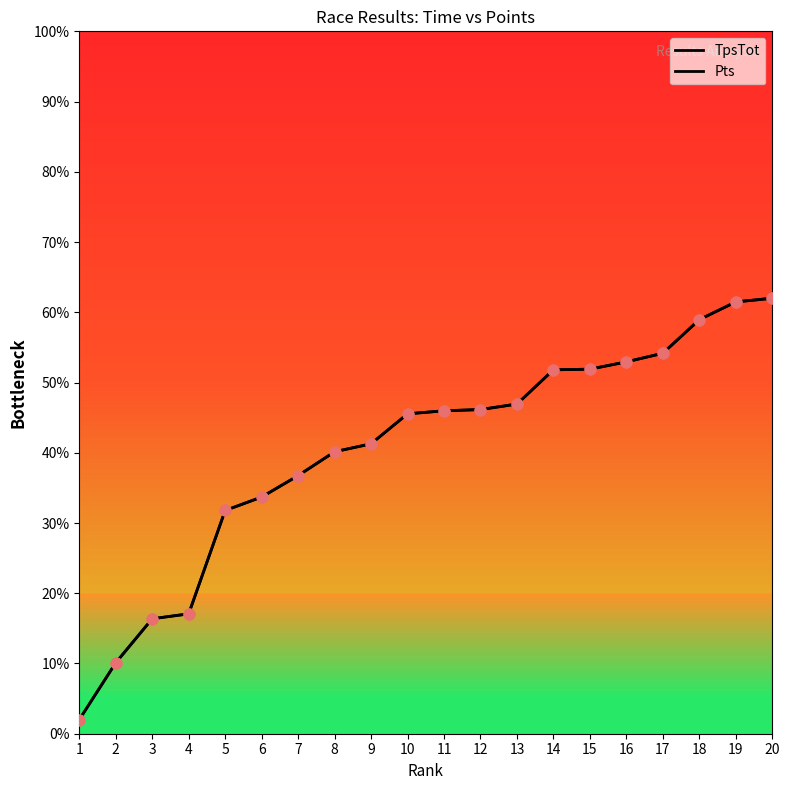

Which series has the largest total across all categories?

TpsTot